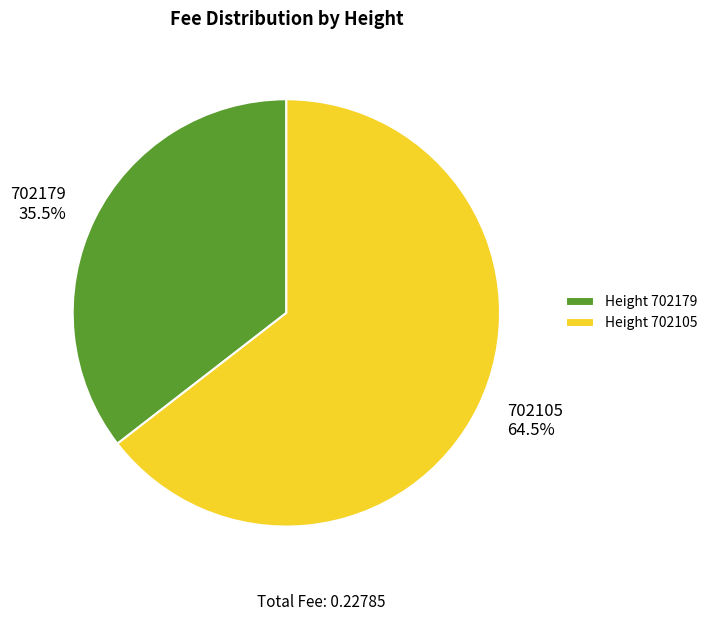

How many segments does this pie chart have?

2